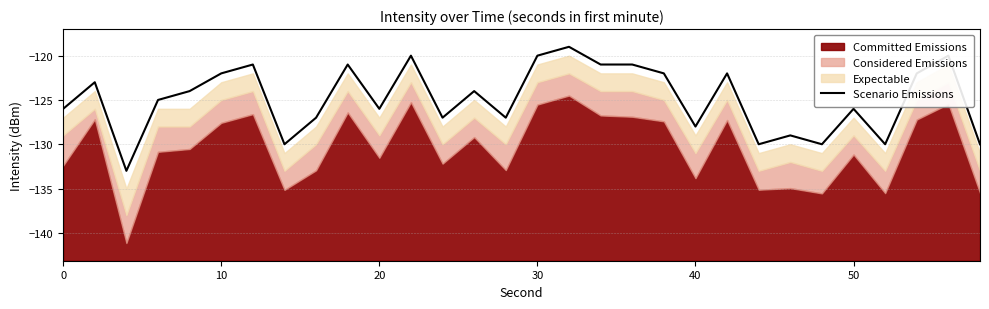

What is the minimum value for Scenario Emissions?

-133